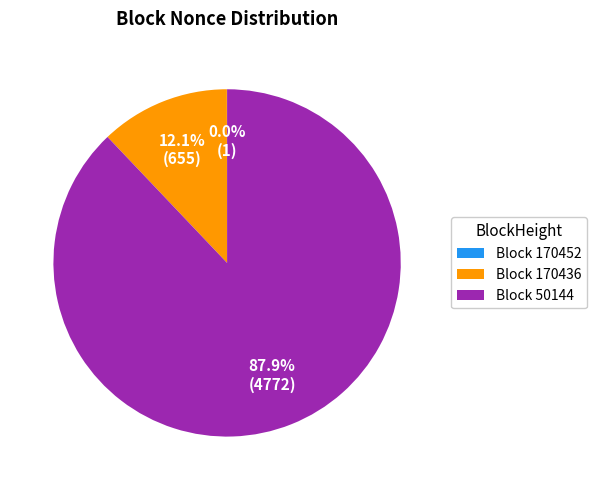

What is the largest slice in the pie chart?

Block 50144